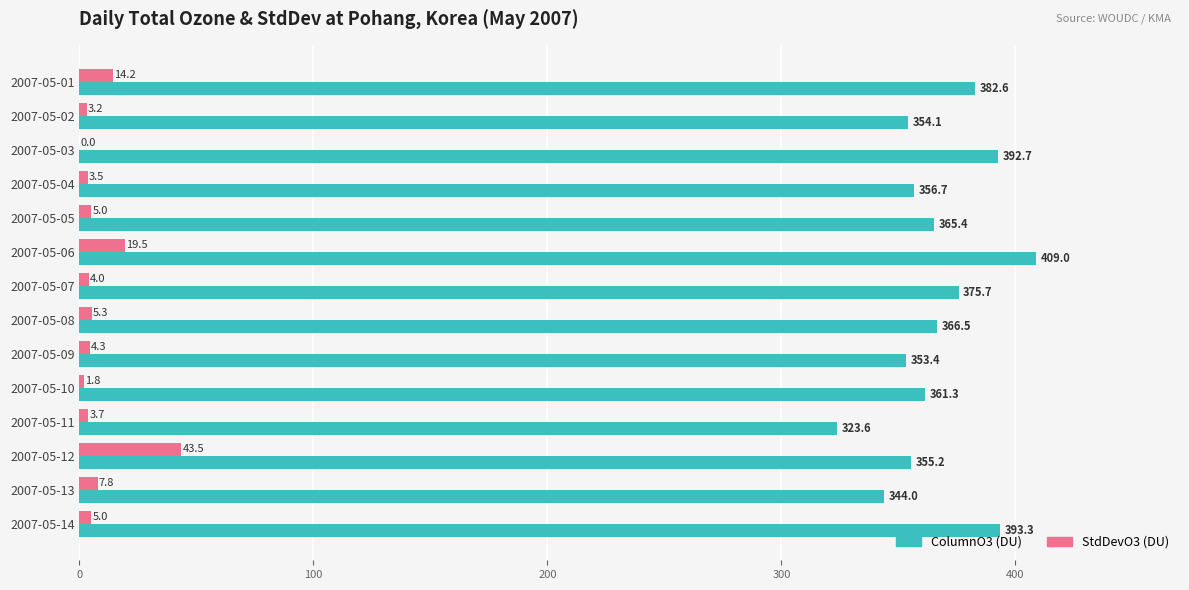

What is the total value across all series at 2007-05-04?

360.2